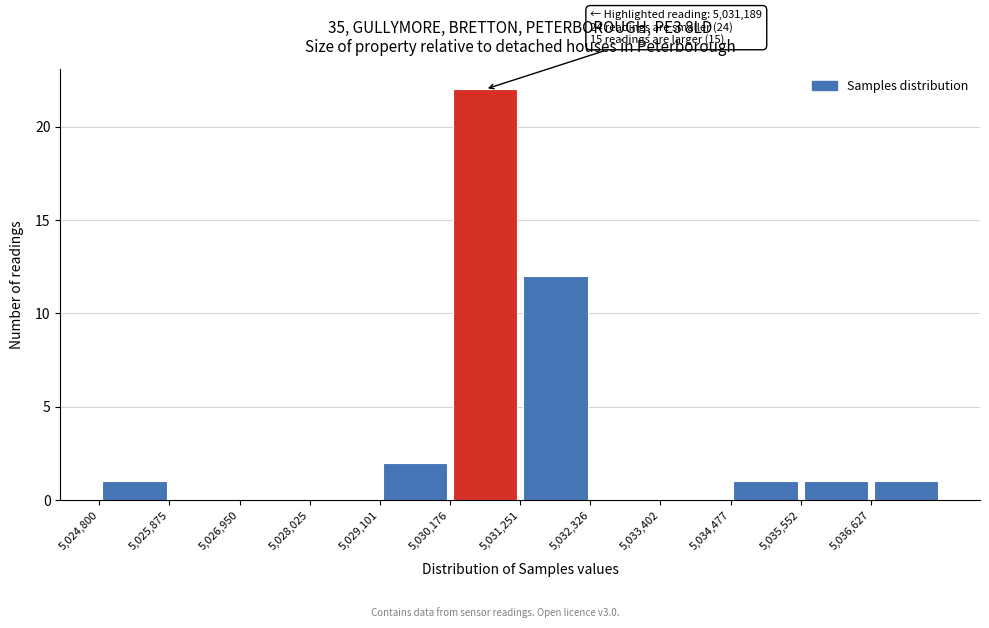

Over which range of the x-axis is the bar tallest?

5030200 to 5031200